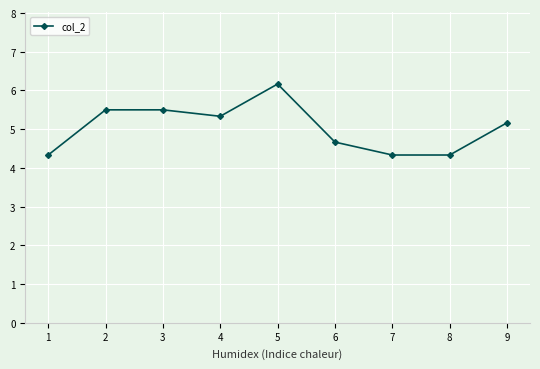

What is the ratio of the value at 6 to the value at 5?

0.8